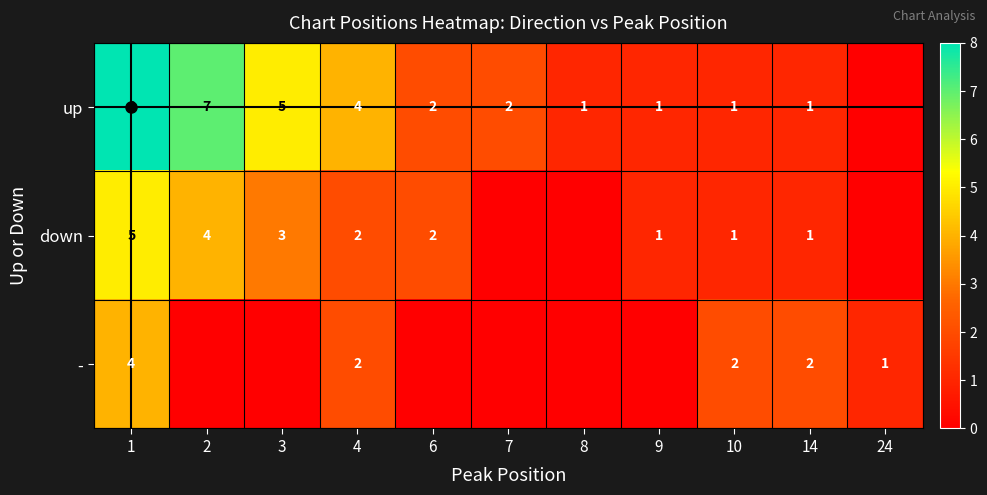

What is the total value across all series at 10?

4